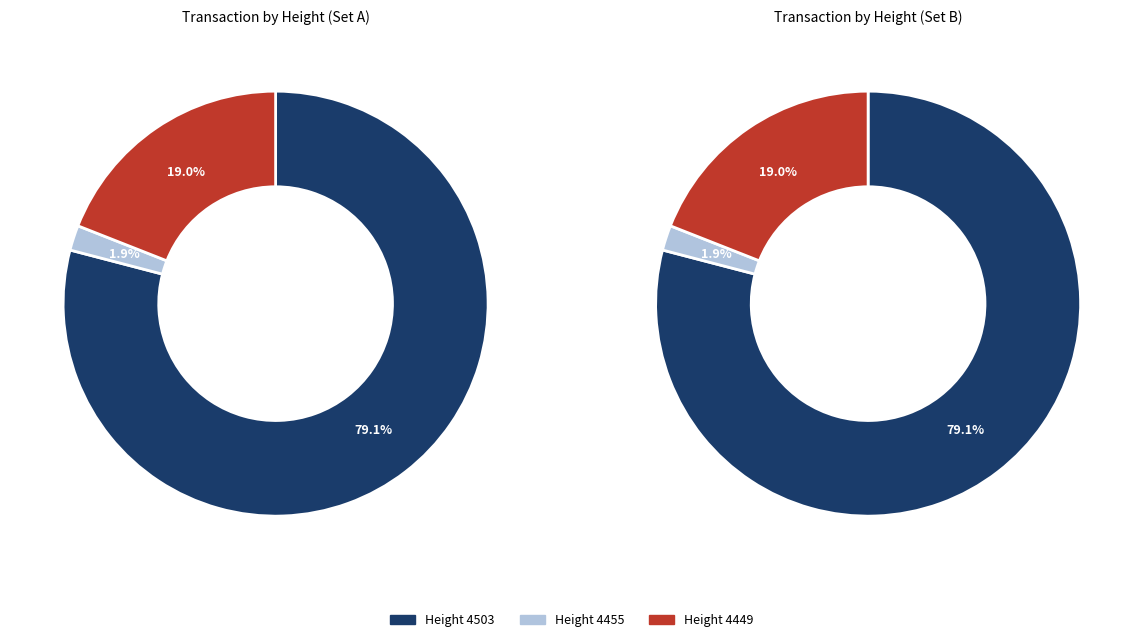

To the nearest percent, what is the combined percentage of 4503 and 4449?

98%